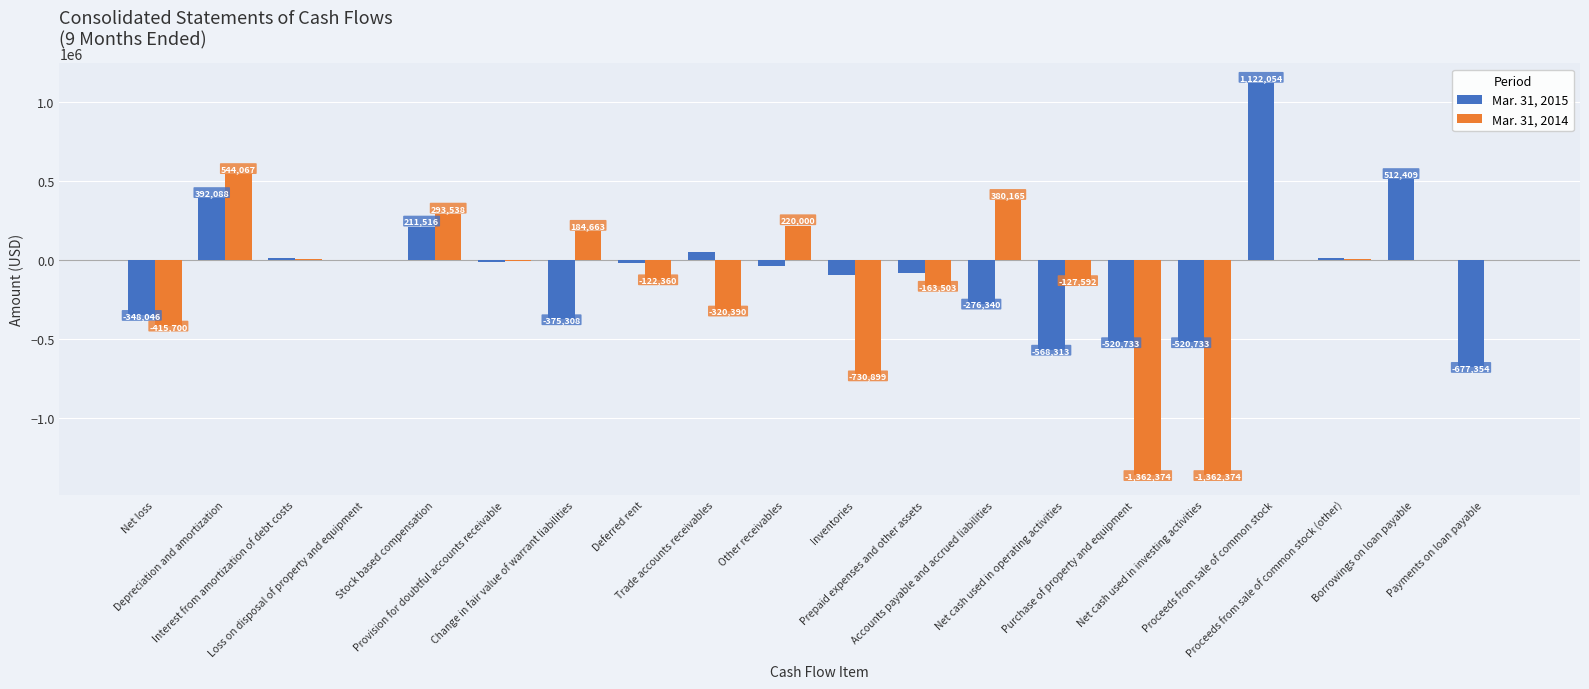

Reading left to right, extract all data points from this chart.

Mar. 31, 2015: Net loss=-348046	Depreciation and amortization=392088	Interest from amortization of debt costs=13270	Loss on disposal of property and equipment=218	Stock based compensation=211516	Provision for doubtful accounts receivable=-13784	Change in fair value of warrant liabilities=-375308	Deferred rent=-19362	Trade accounts receivables=55186	Other receivables=-34462	Inventories=-93085	Prepaid expenses and other assets=-80204	Accounts payable and accrued liabilities=-276340	Net cash used in operating activities=-568313	Purchase of property and equipment=-520733	Net cash used in investing activities=-520733	Proceeds from sale of common stock=1122054	Proceeds from sale of common stock (other)=13229	Borrowings on loan payable=512409	Payments on loan payable=-677354
Mar. 31, 2014: Net loss=-415700	Depreciation and amortization=544067	Interest from amortization of debt costs=10047	Loss on disposal of property and equipment=511	Stock based compensation=293538	Provision for doubtful accounts receivable=-5765	Change in fair value of warrant liabilities=184663	Deferred rent=-122360	Trade accounts receivables=-320390	Other receivables=220000	Inventories=-730899	Prepaid expenses and other assets=-163503	Accounts payable and accrued liabilities=380165	Net cash used in operating activities=-127592	Purchase of property and equipment=-1362374	Net cash used in investing activities=-1362374	Proceeds from sale of common stock=0	Proceeds from sale of common stock (other)=7413	Borrowings on loan payable=0	Payments on loan payable=0